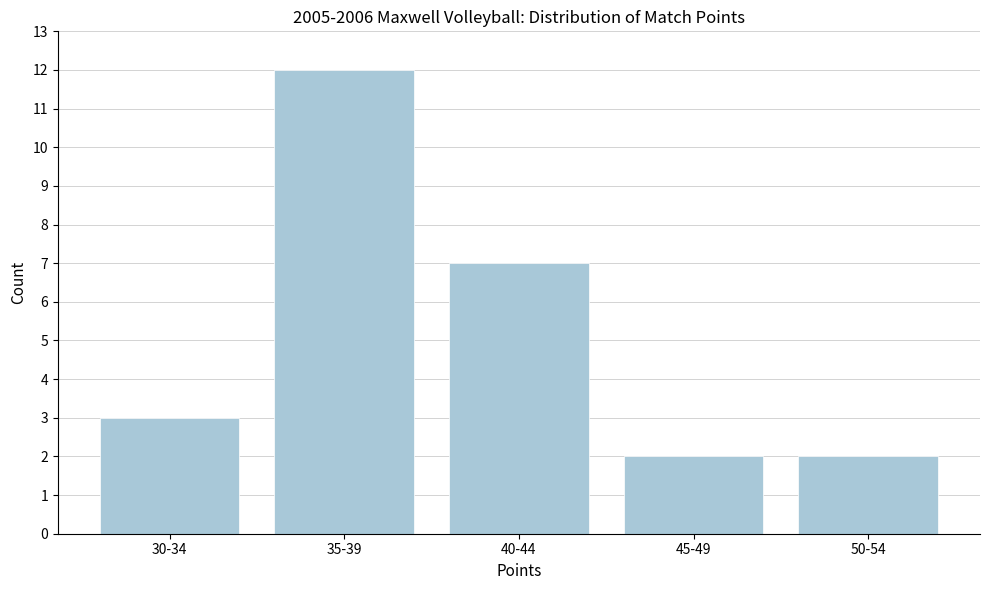

Reading left to right, transcribe all the data shown in this chart.

30-34=3	35-39=12	40-44=7	45-49=2	50-54=2